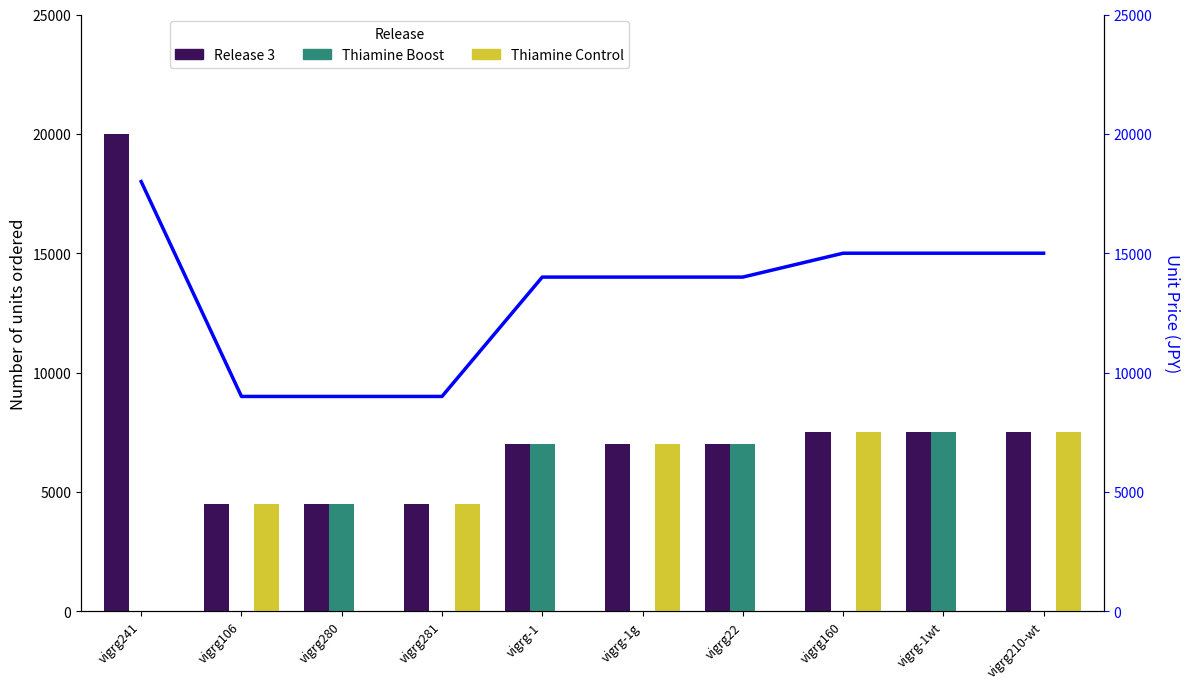

What is the value of the Thiamine Control bar at the 4th from the left?

4500